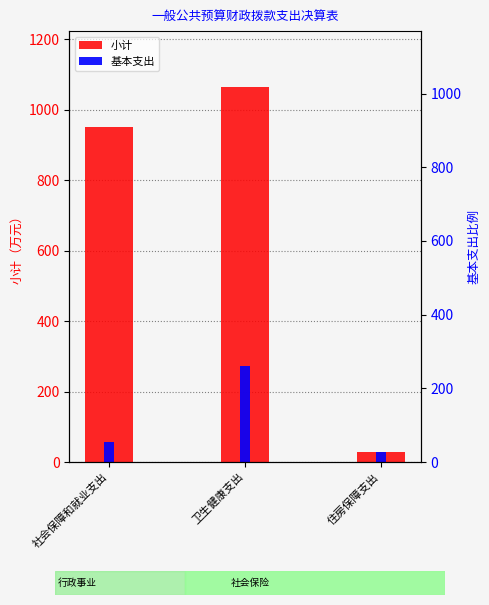

The 基本支出 series shows 271.1 at 卫生健康支出. True or false?

True